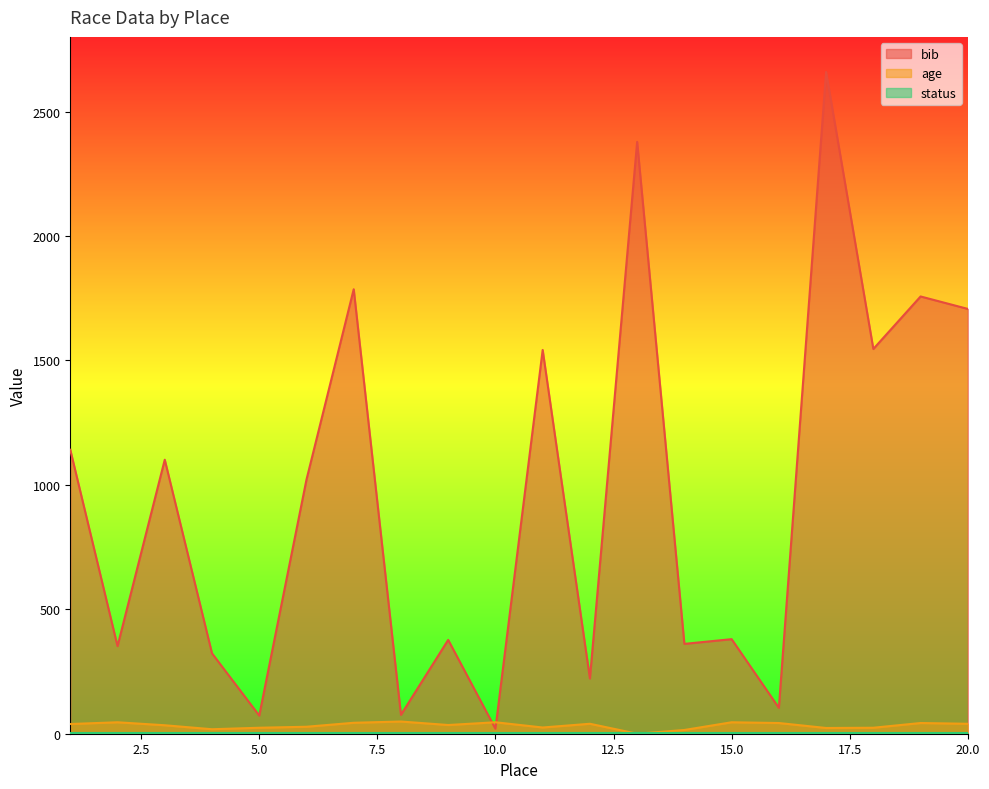

At how many categories does at least one series exceed 1249?

7